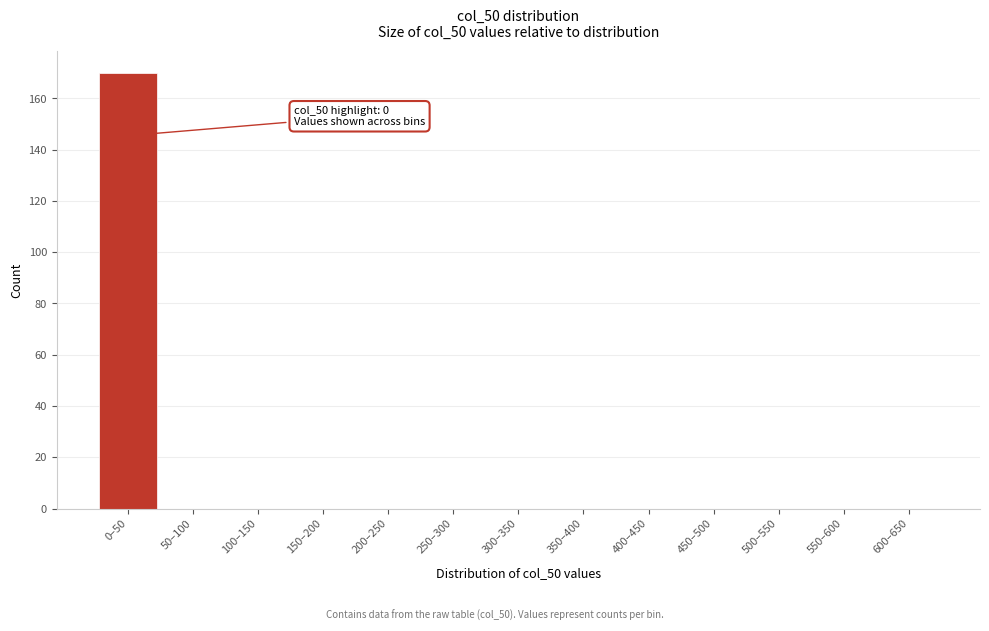

Reading left to right, extract all data points from this chart.

0–50=170	50–100=0	100–150=0	150–200=0	200–250=0	250–300=0	300–350=0	350–400=0	400–450=0	450–500=0	500–550=0	550–600=0	600–650=0